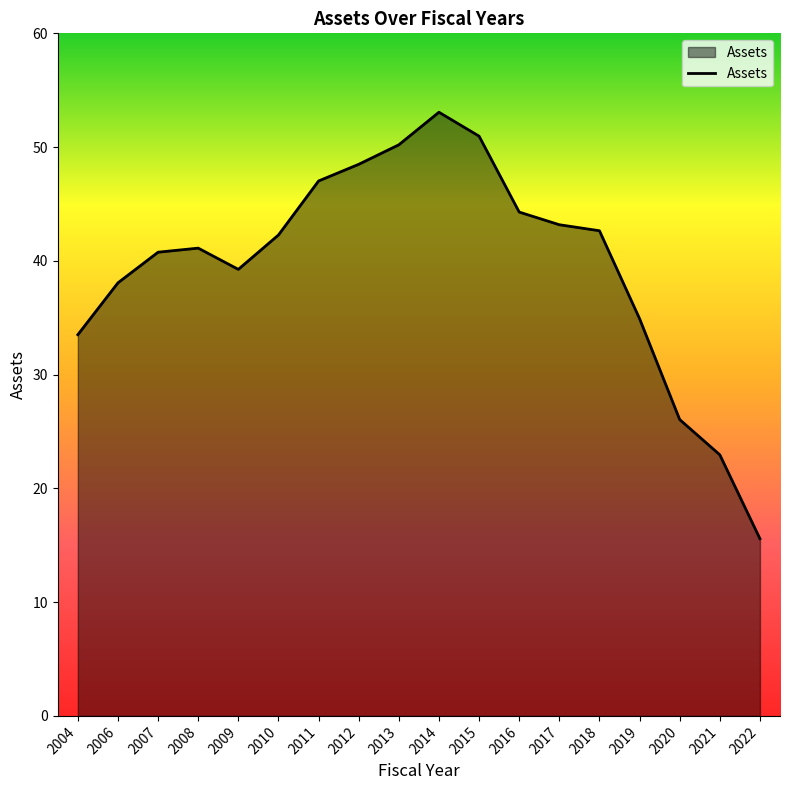

Is it true that the value at 2022 is 15.6?

True